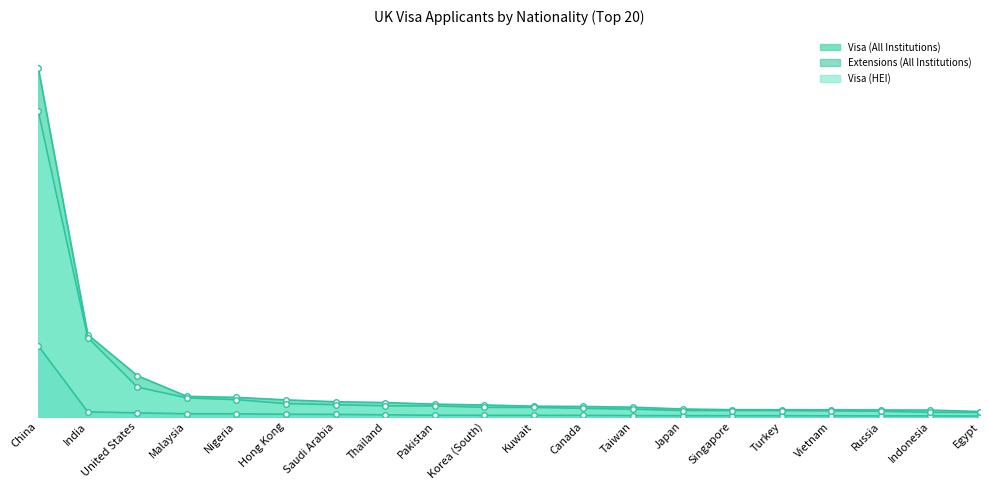

What are all the series names shown in the legend?

Visa (All Institutions), Extensions (All Institutions), Visa (HEI)